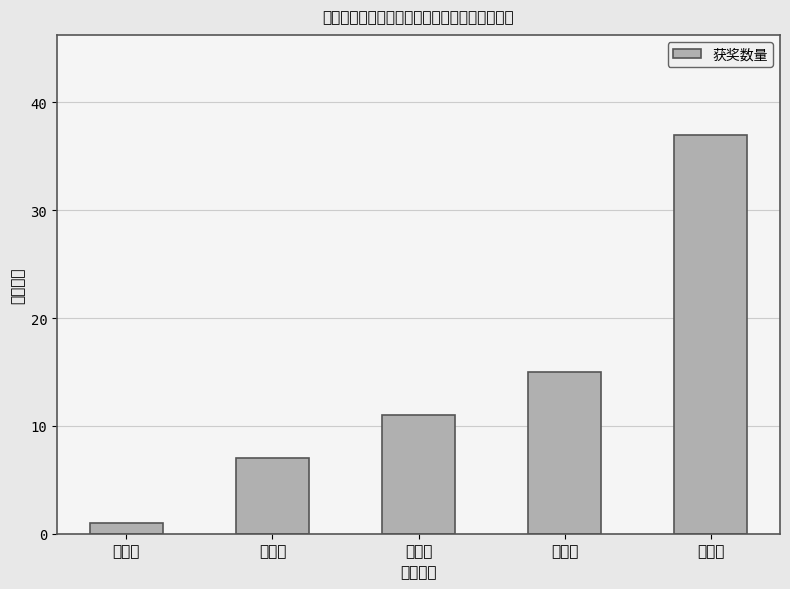

Rank the categories by value from lowest to highest.

特等奖, 一等奖, 二等奖, 三等奖, 优秀奖